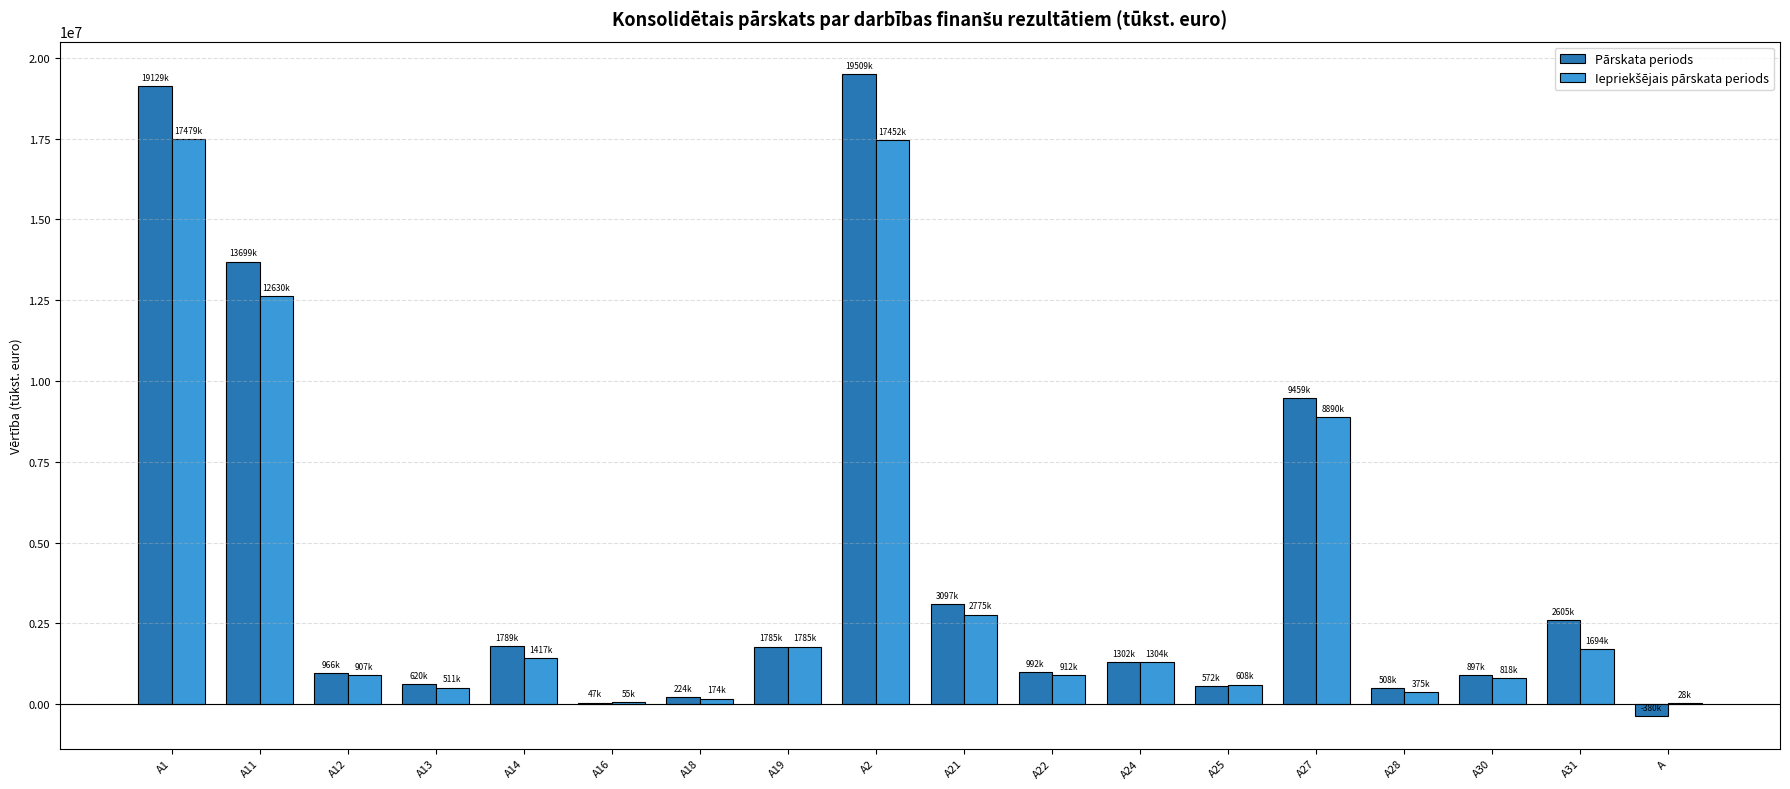

What is the maximum value shown in the chart?

19509043